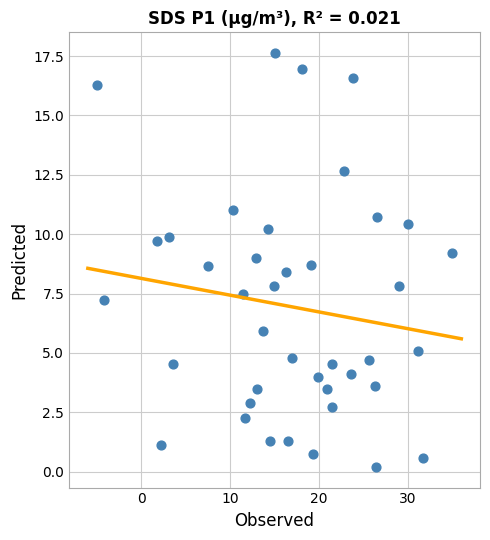

What is the range of X values (max minus min)?

40.0